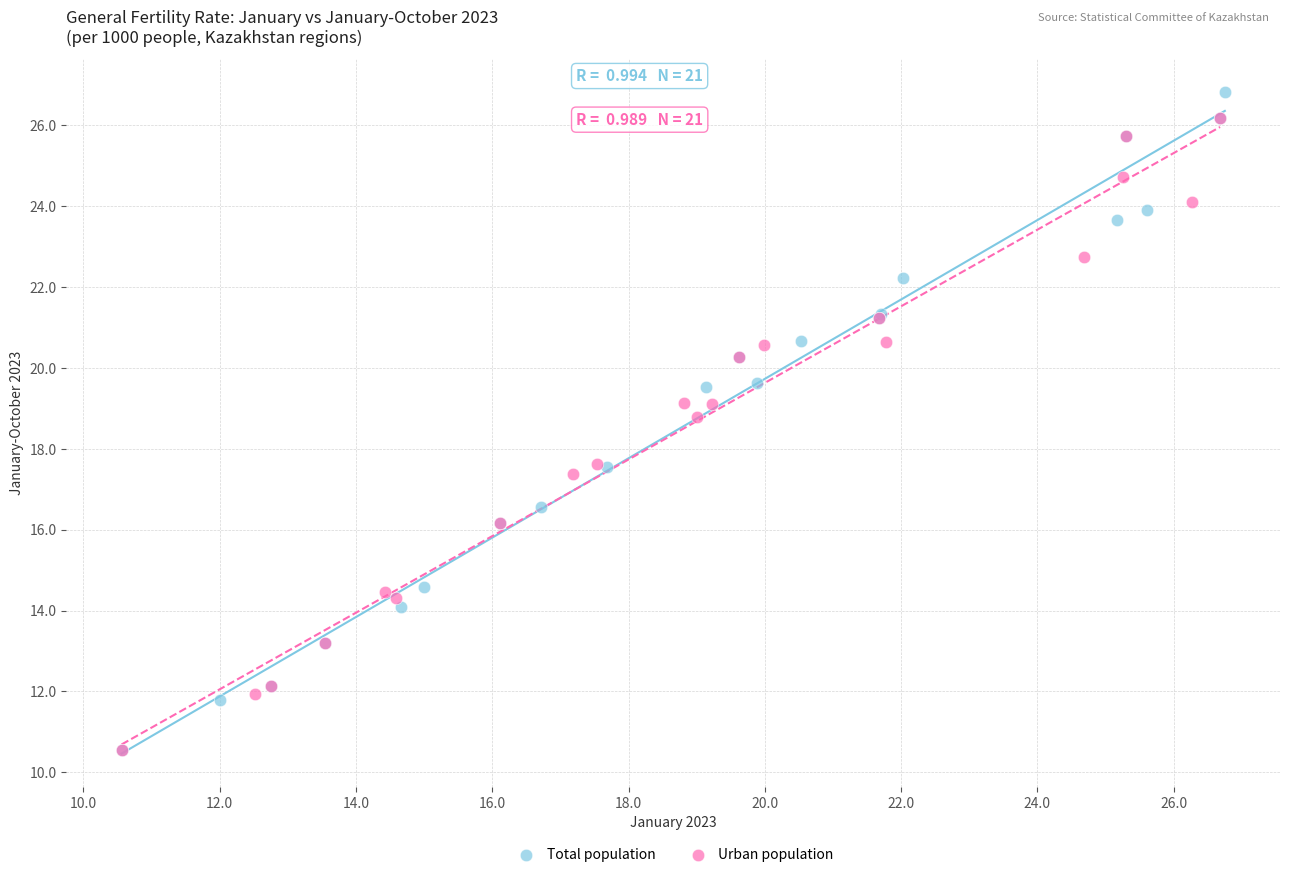

What are all the series names shown in the legend?

Total population, Urban population